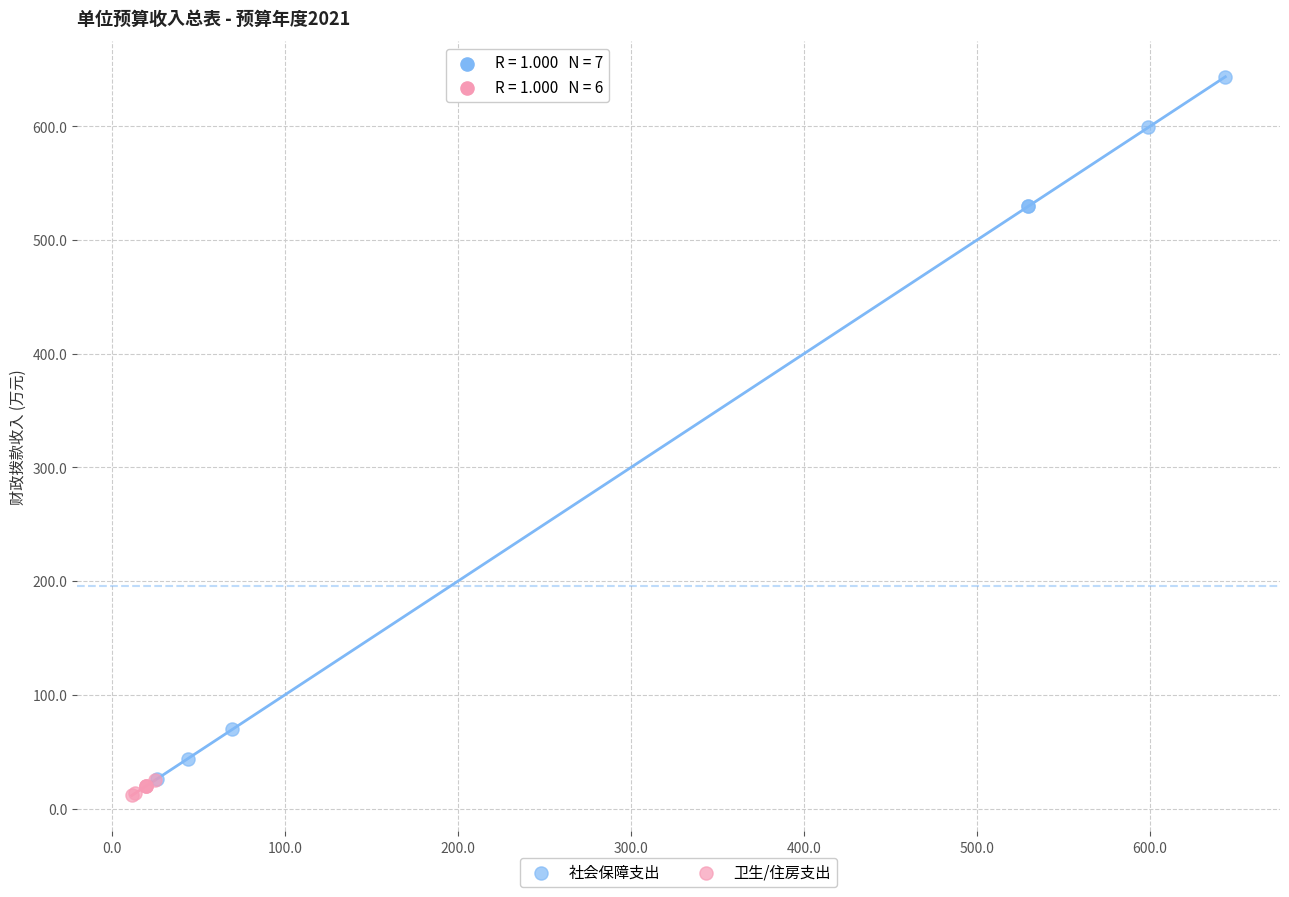

Which series reaches the maximum Y coordinate?

社会保障支出